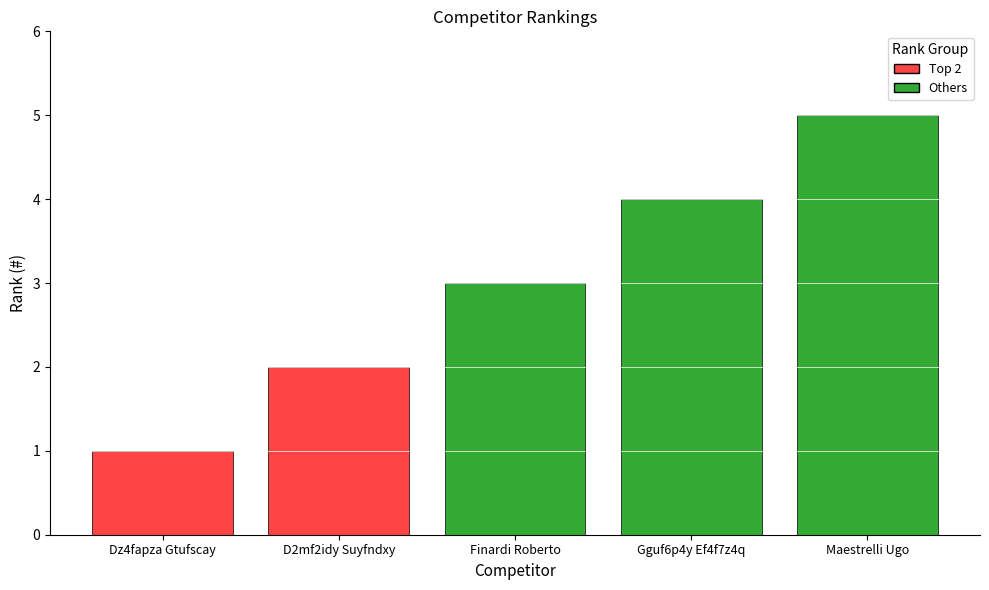

Is it true that the value at Gguf6p4y Ef4f7z4q is 5?

False